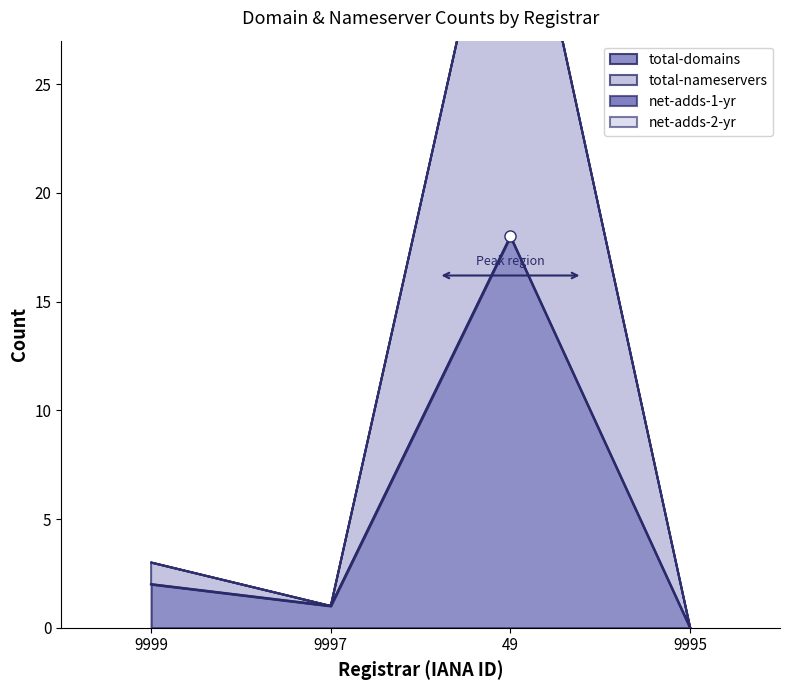

True or false: total-domains has more than 0 interior local peaks.

True